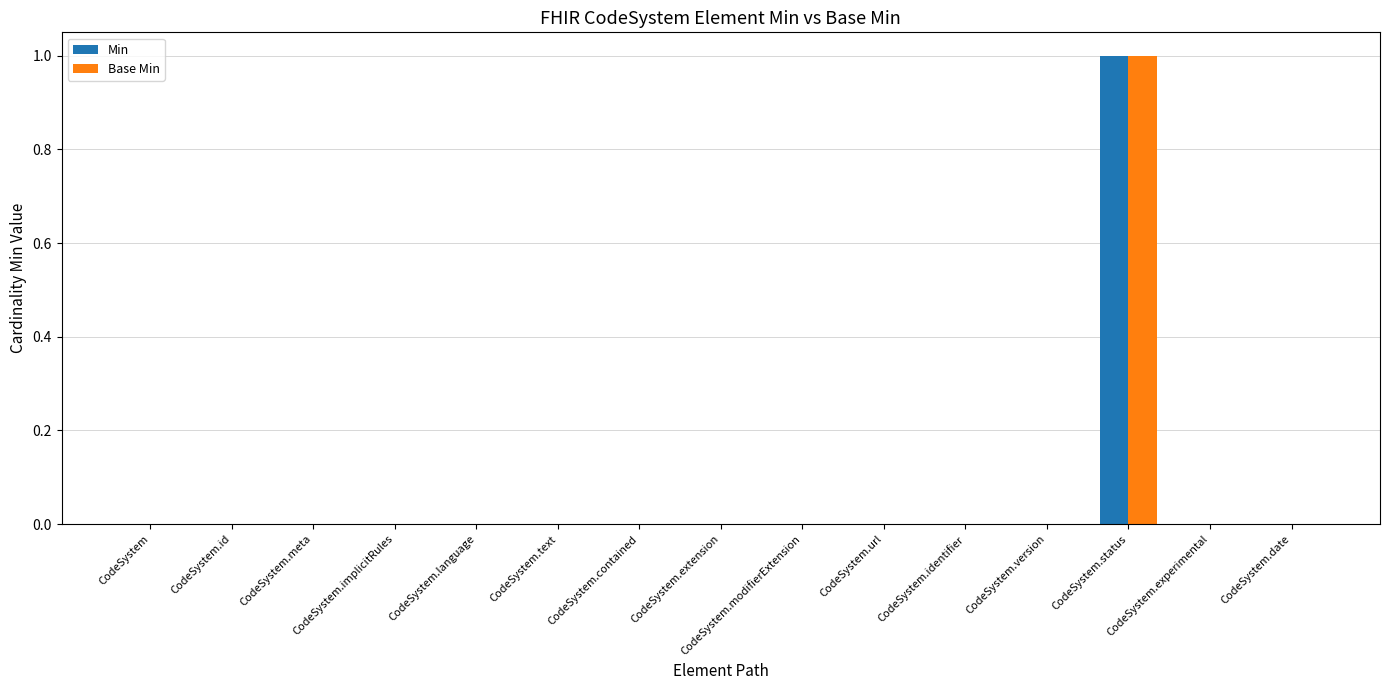

How many Base Min values are between 0 and 1?

15